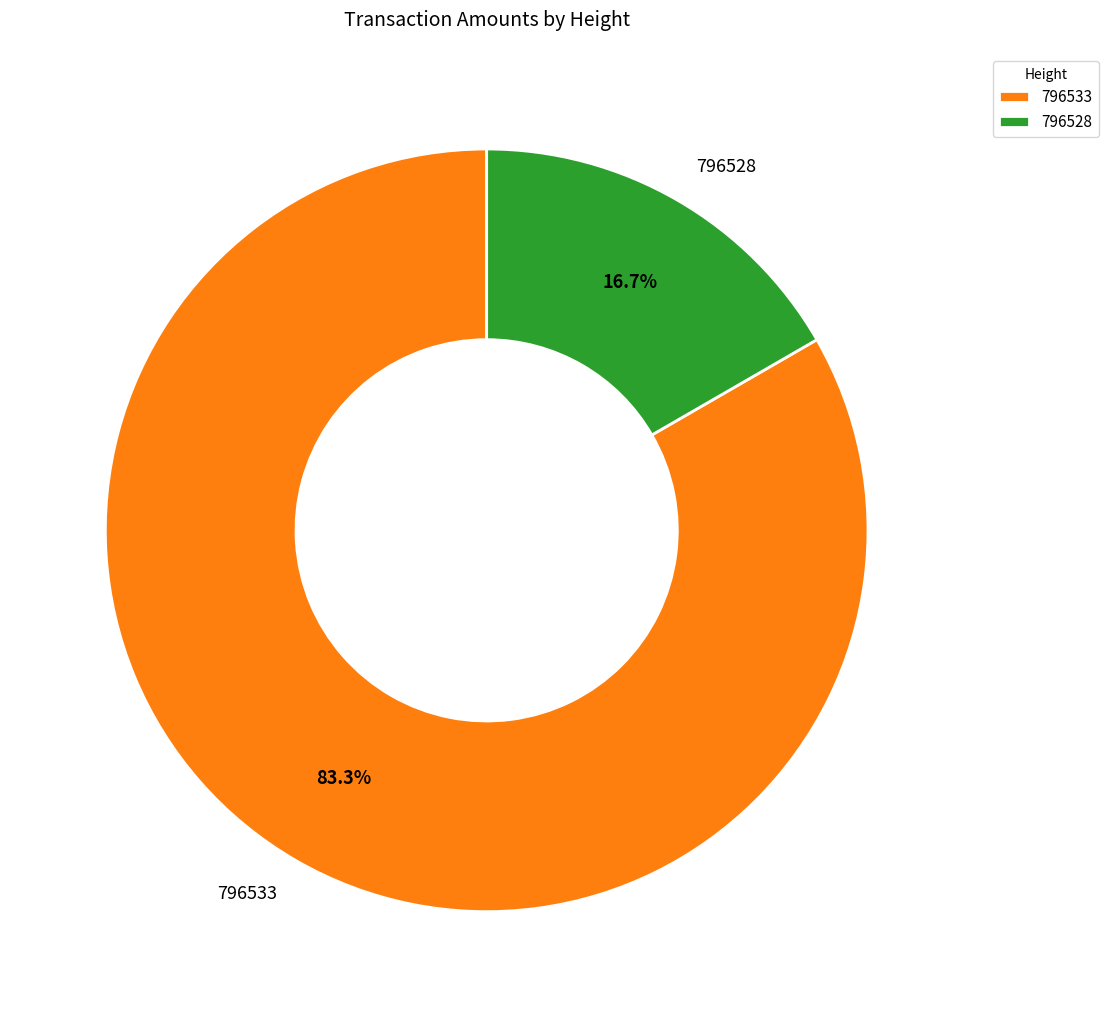

Count the number of slices in the pie.

2